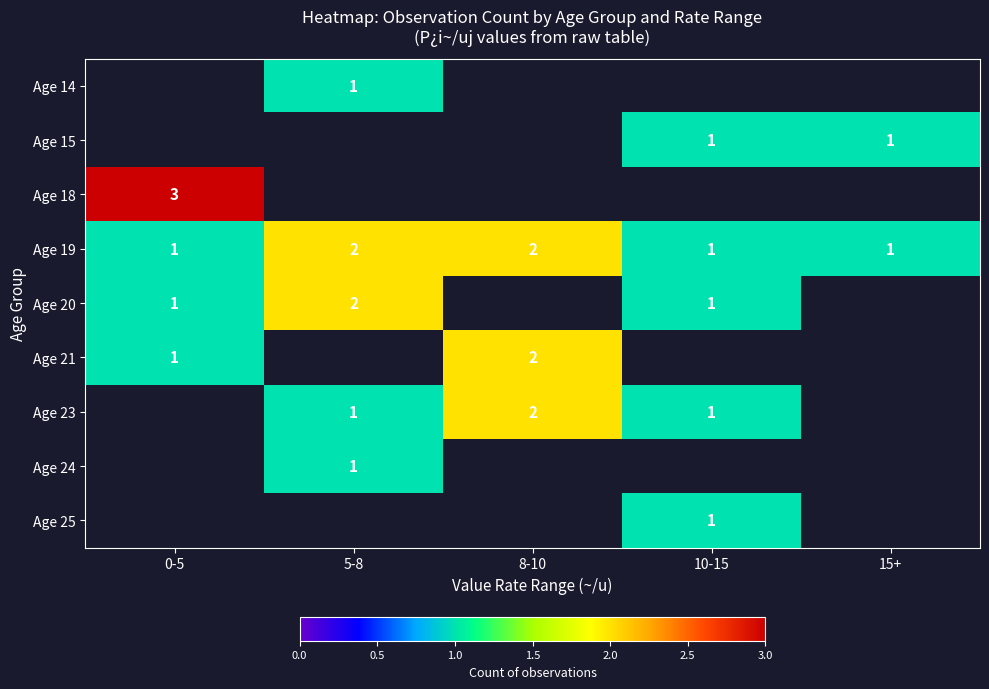

The value of Age 23 at 8-10 is 1. True or false?

False